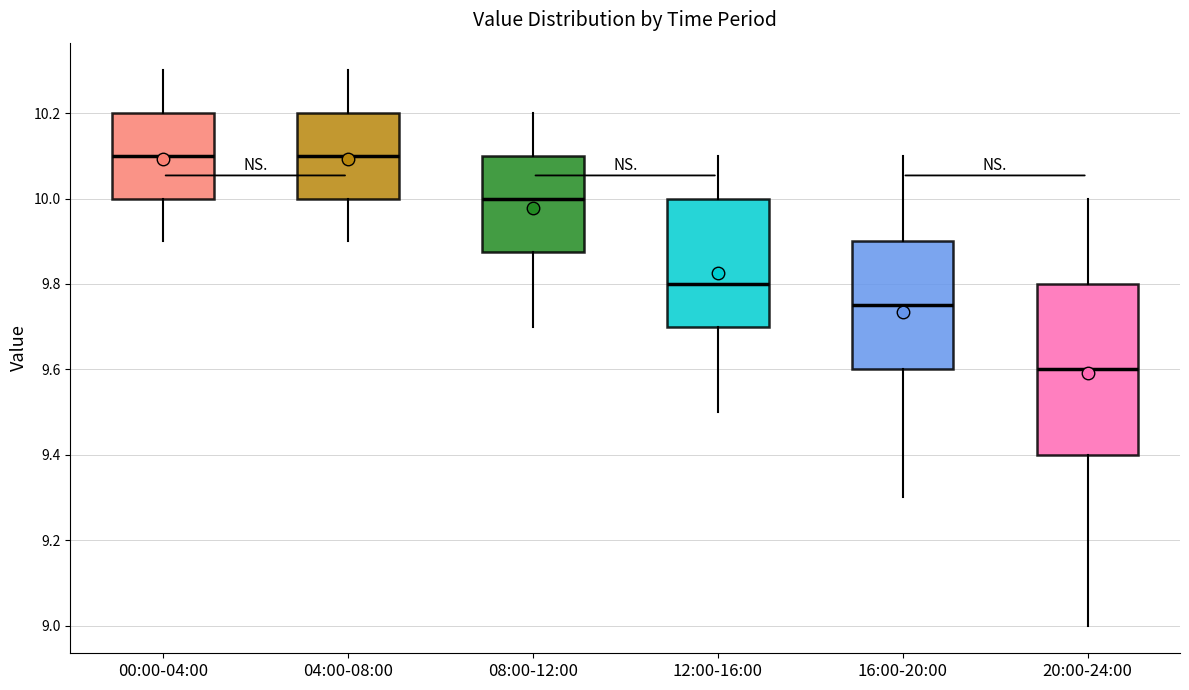

Reading left to right, read every box against the y-axis: the position of its median line, the range the box covers, and the ends of its whiskers. The values are not printed on the chart, so give them approximately, as read against the axis.

00:00-04:00: median 10.10, box 10.00 to 10.20, whiskers 9.90 to 10.30
04:00-08:00: median 10.10, box 10.00 to 10.20, whiskers 9.90 to 10.30
08:00-12:00: median 10.00, box 9.88 to 10.10, whiskers 9.70 to 10.20
12:00-16:00: median 9.80, box 9.70 to 10.00, whiskers 9.50 to 10.10
16:00-20:00: median 9.76, box 9.60 to 9.90, whiskers 9.30 to 10.10
20:00-24:00: median 9.60, box 9.40 to 9.80, whiskers 9.00 to 10.00